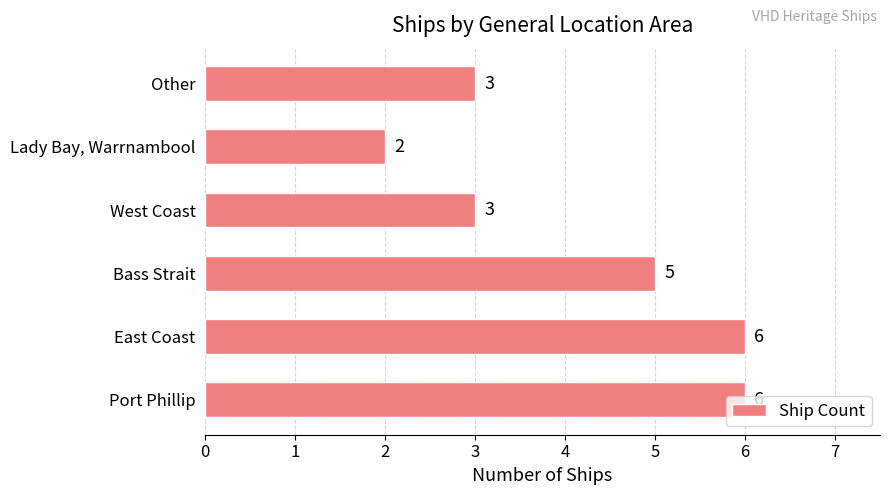

What is the difference between the maximum and minimum values?

4